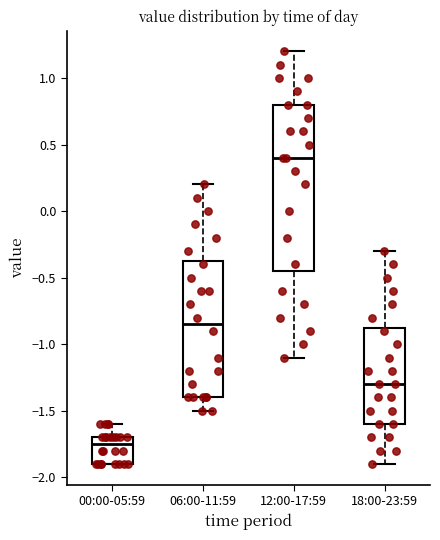

Reading left to right, transcribe this box plot: for each box, give where its median line is, the range the box spans, and where its two whiskers end, as read against the y-axis. The values are not printed on the chart, so give them approximately, as read against the axis.

00:00-05:59: median -1.75, box -1.90 to -1.70, whiskers -1.90 to -1.60
06:00-11:59: median -0.85, box -1.40 to -0.35, whiskers -1.50 to 0.20
12:00-17:59: median 0.40, box -0.45 to 0.80, whiskers -1.10 to 1.20
18:00-23:59: median -1.30, box -1.60 to -0.85, whiskers -1.90 to -0.30